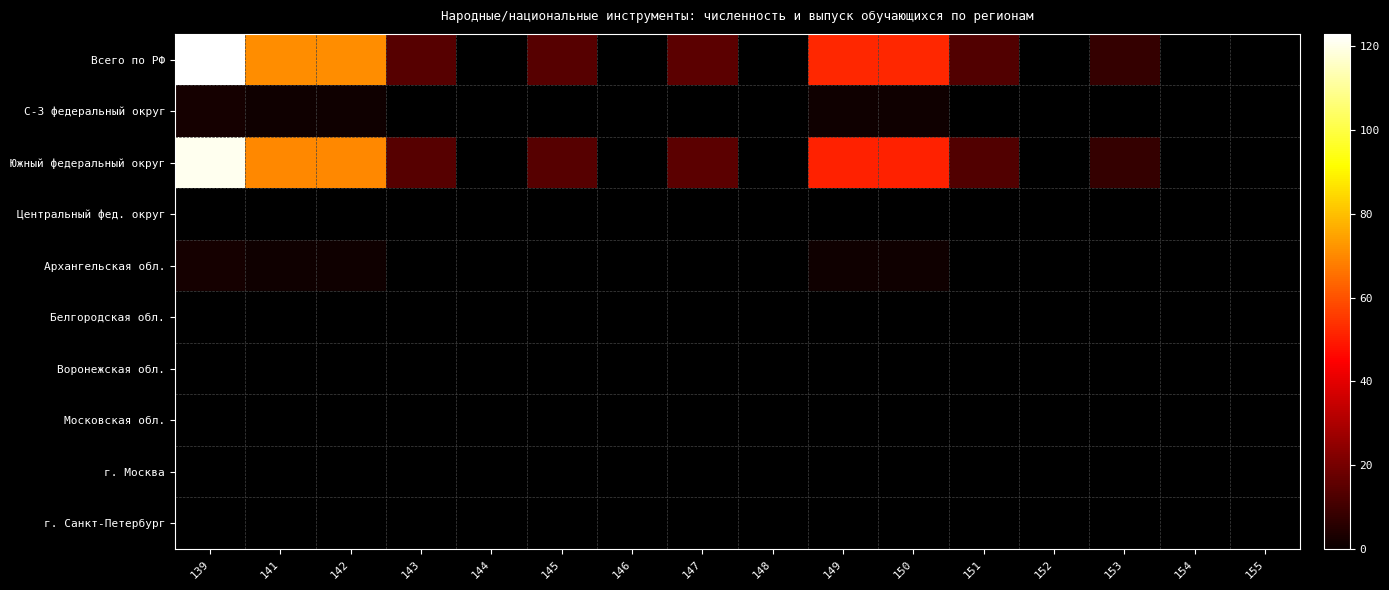

Between 141 and 148, which series saw the biggest shift?

Всего по РФ